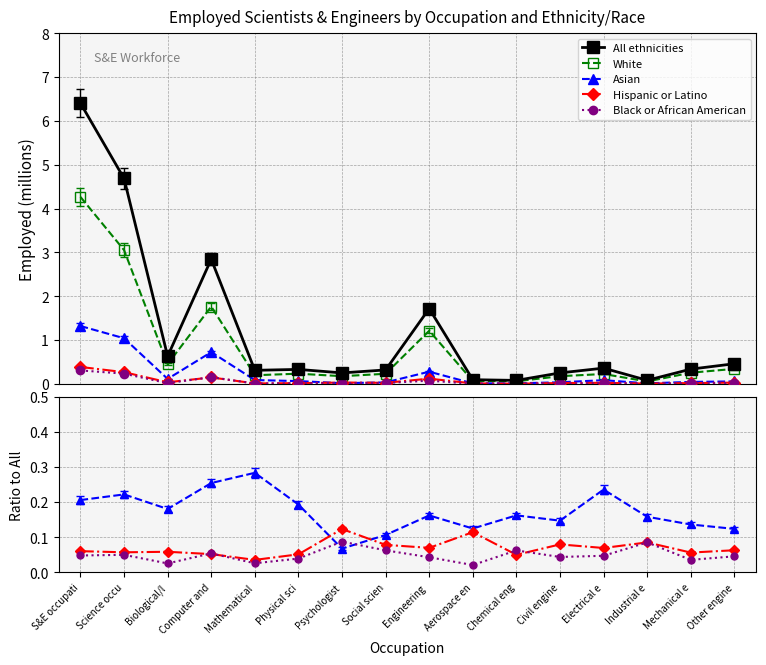

The value of White at Physical sci is 0.2. True or false?

True